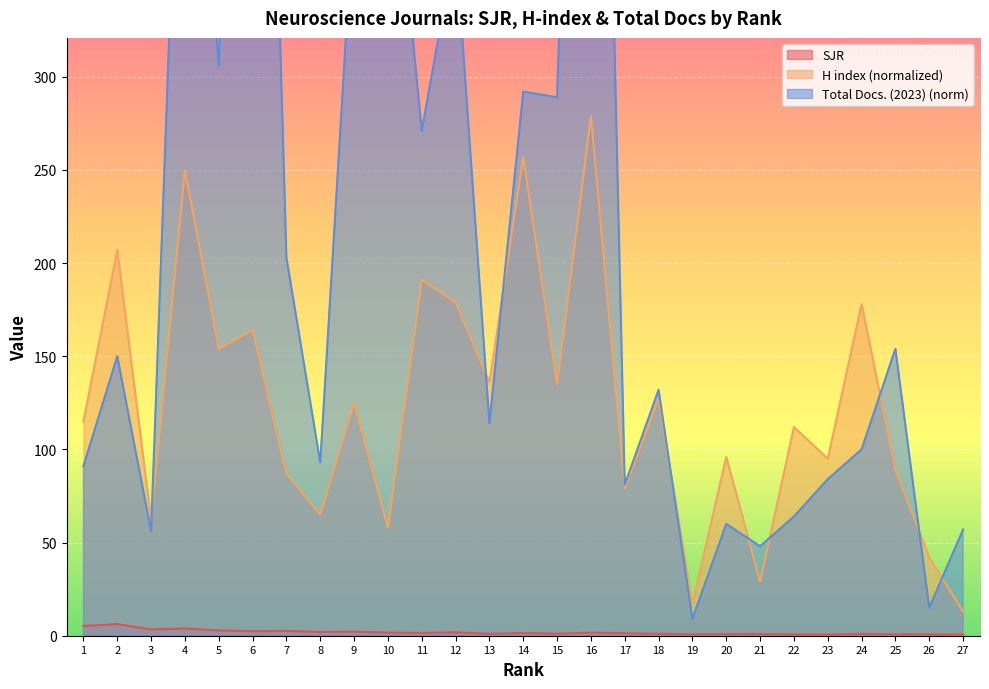

At 19, list the series in order from smallest to largest.

SJR, Total Docs. (2023) (norm), H index (normalized)